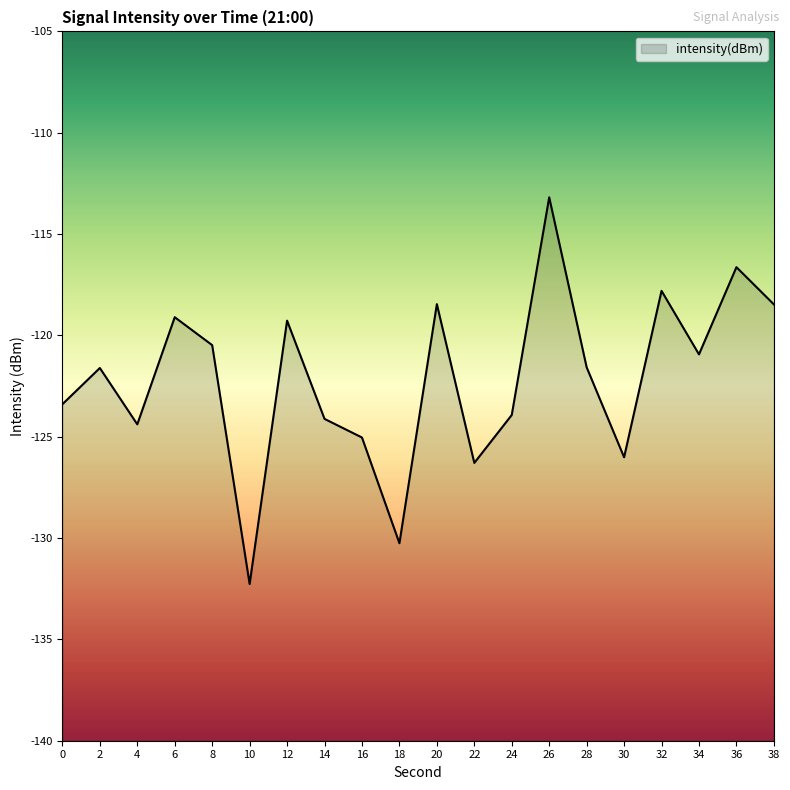

Which label corresponds to the largest value in the chart?

26